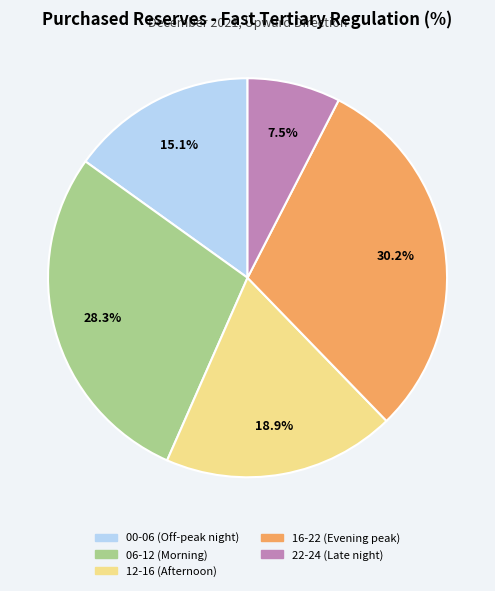

Rank the categories by value from lowest to highest.

22-24 (Late night), 00-06 (Off-peak night), 12-16 (Afternoon), 06-12 (Morning), 16-22 (Evening peak)